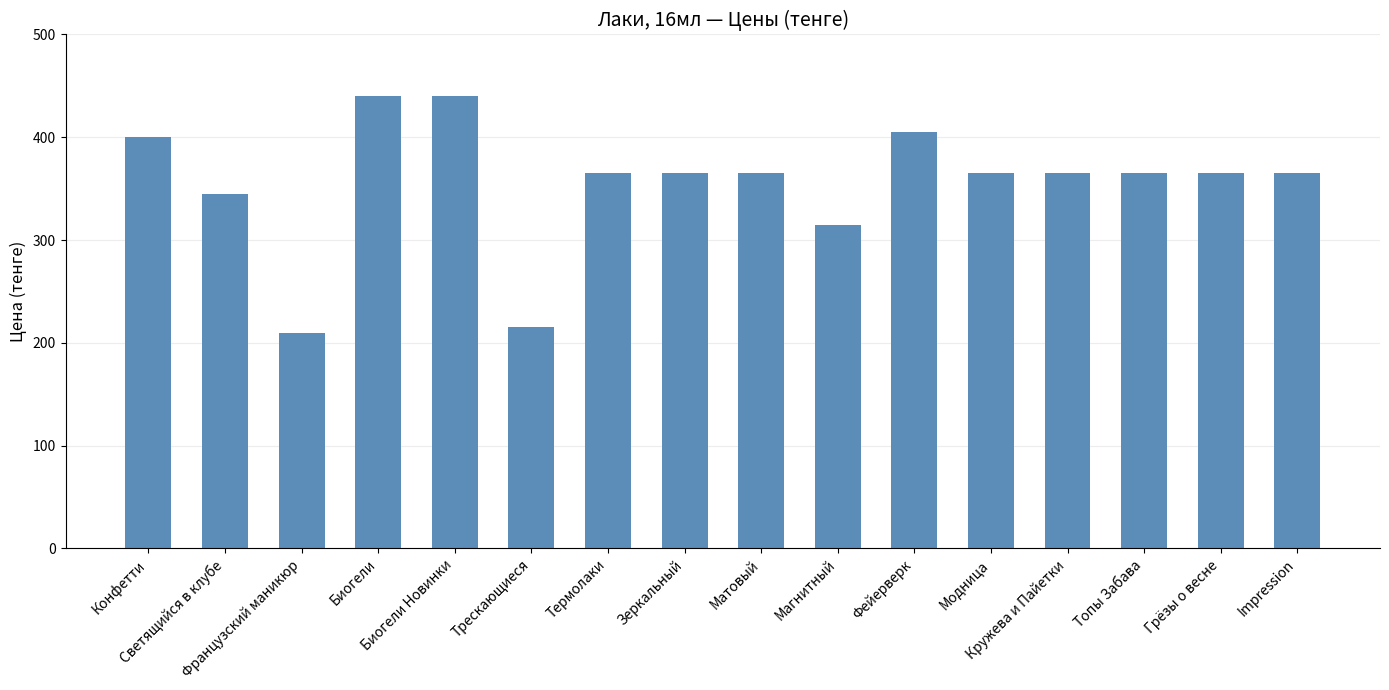

How many categories are shown in the chart?

16